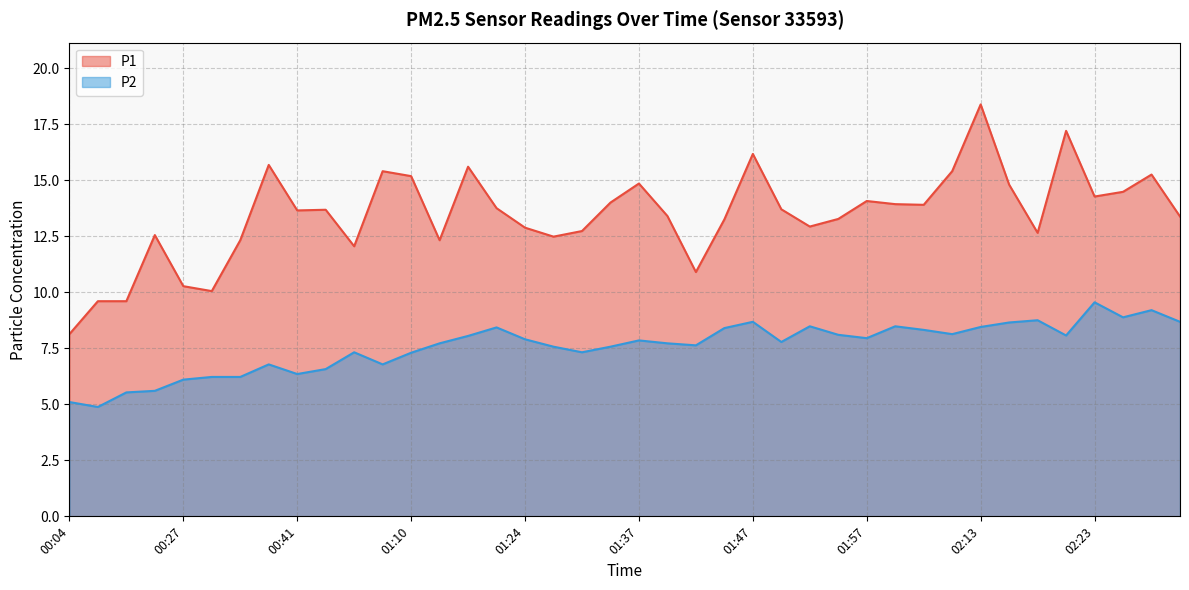

True or false: P1 and P2 intersect in this chart.

False